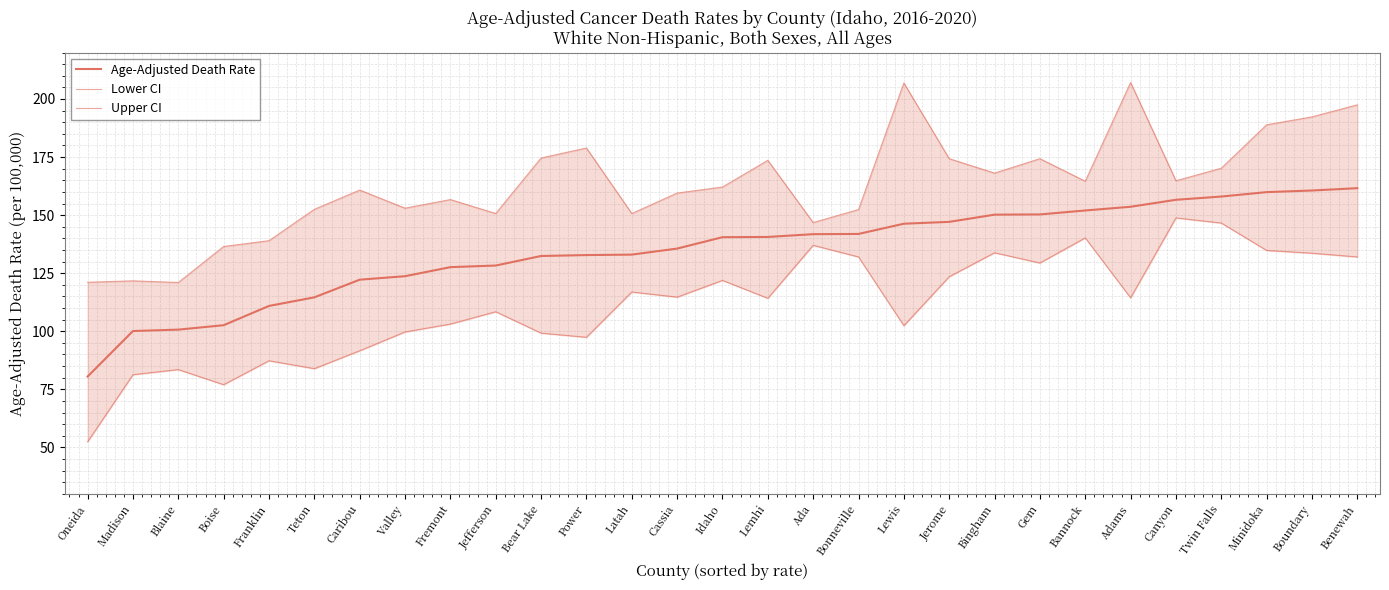

True or false: Age-Adjusted Death Rate and Upper CI cross at least once.

False